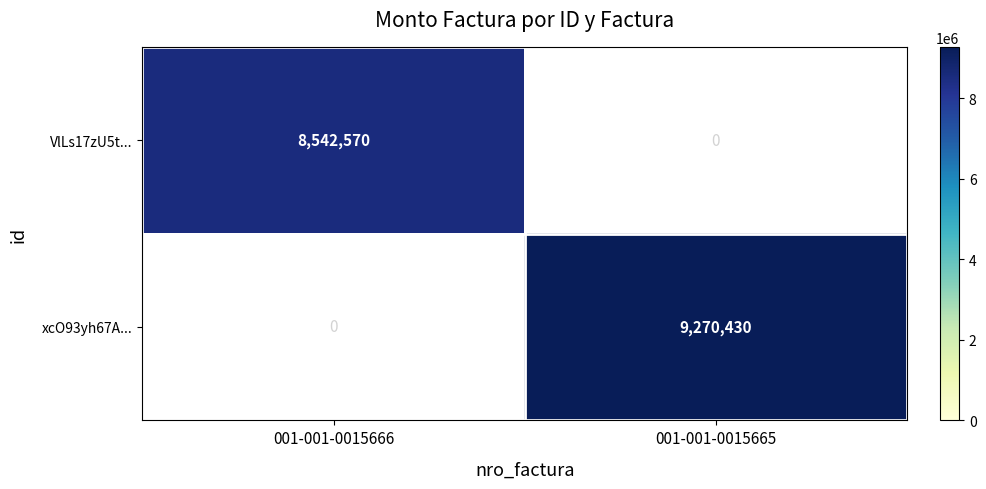

What value does the xcO93yh67A... series have at 001-001-0015665, to the nearest 10?

9270430